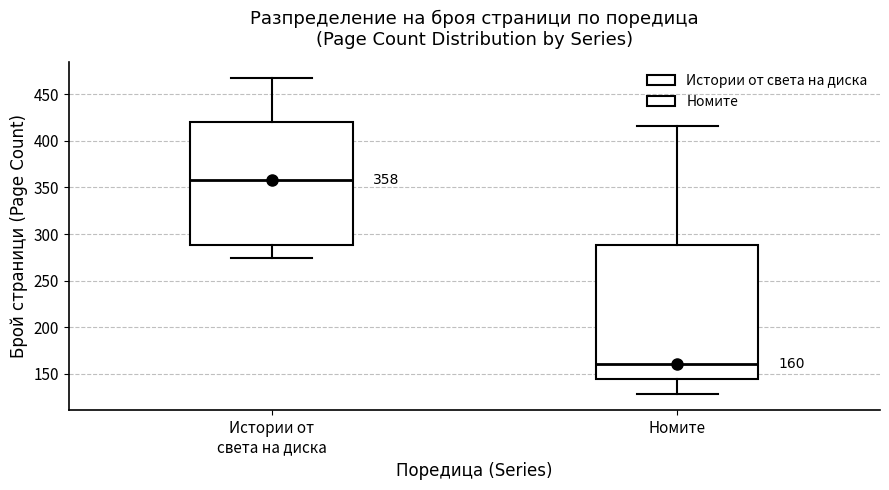

Which box has the highest median line?

Истории от света на диска